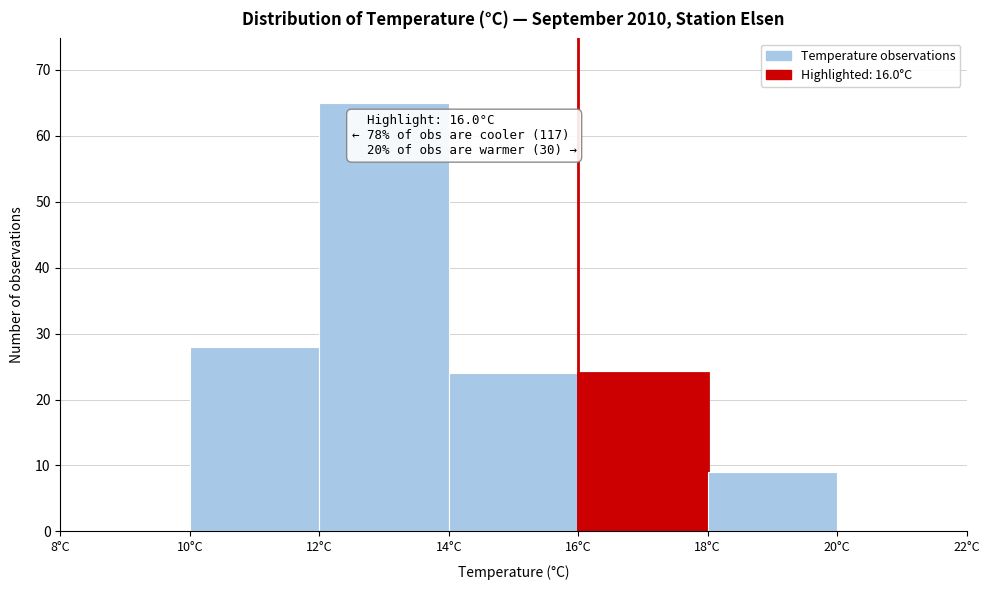

Which range on the x-axis has the tallest bar?

12 to 14